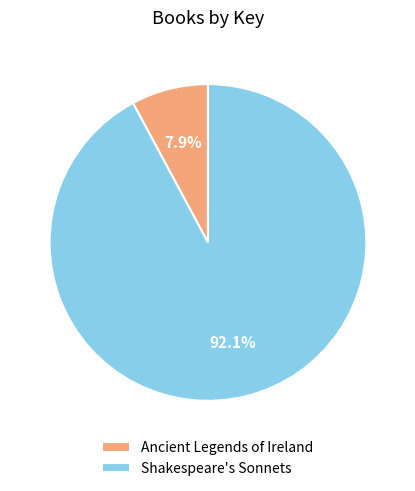

Which slice is the smallest?

Ancient Legends of Ireland